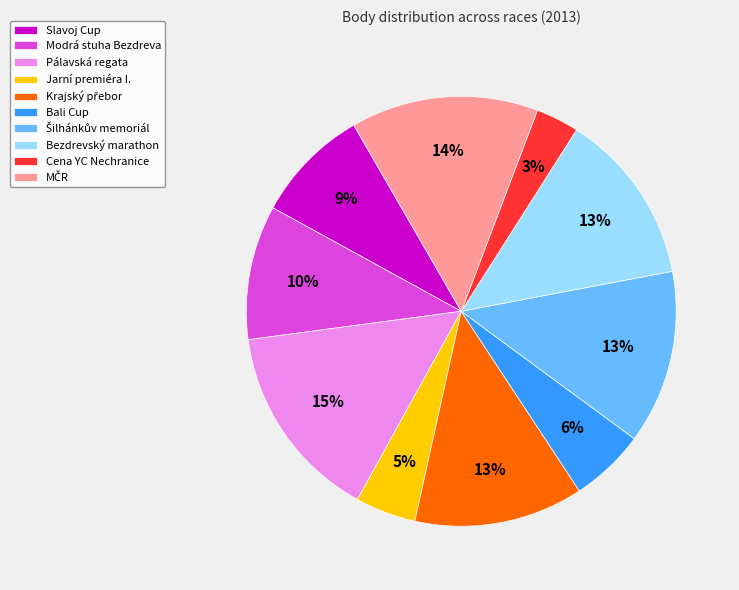

What is the largest slice in the pie chart?

Pálavská regata